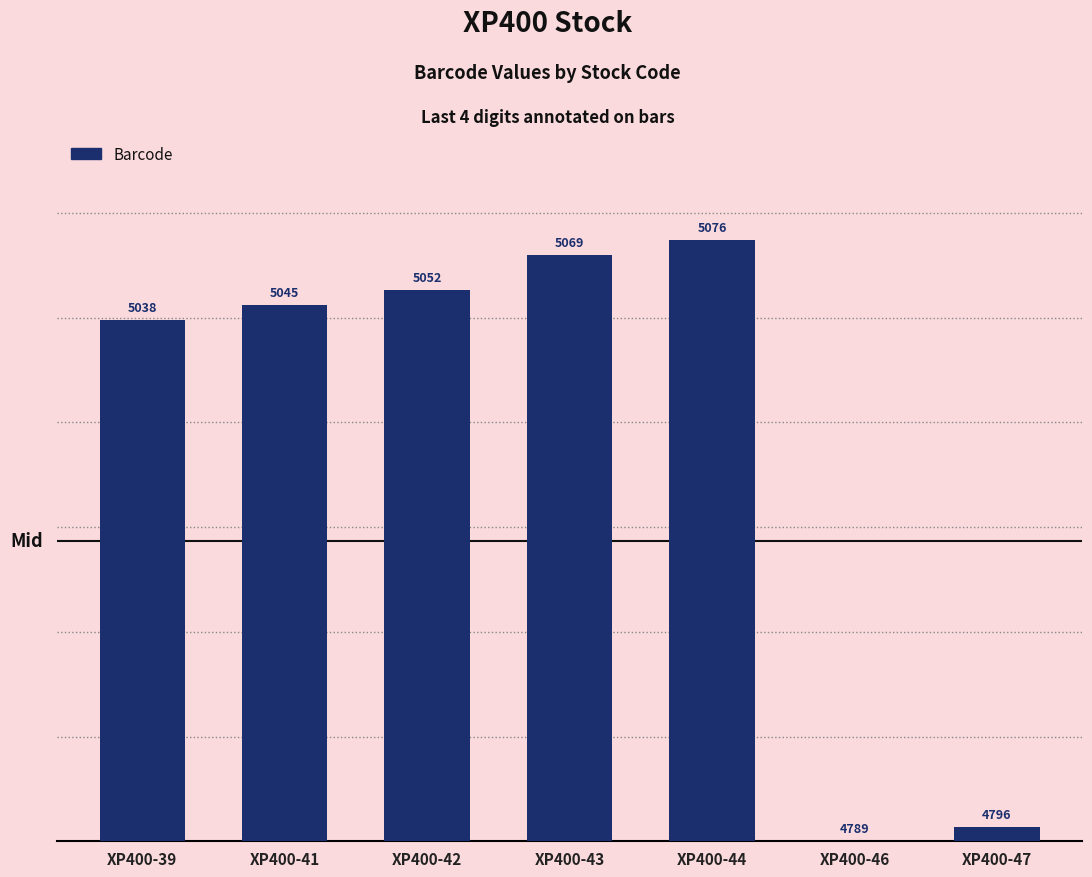

What is the change in value from XP400-41 to XP400-43?

+24